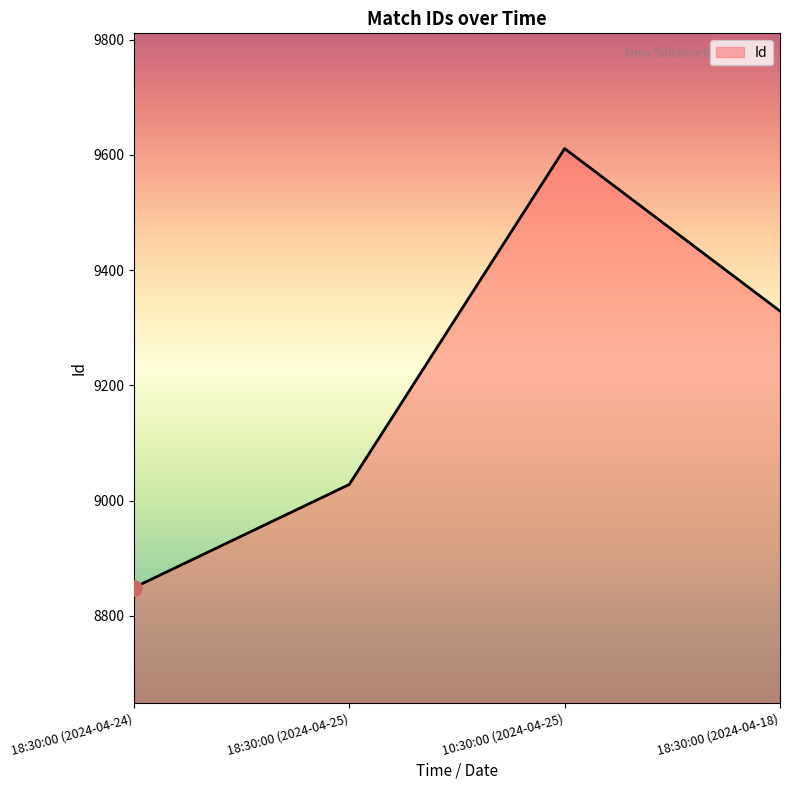

What is the change in value from 18:30:00 (2024-04-25) to 18:30:00 (2024-04-18)?

+301